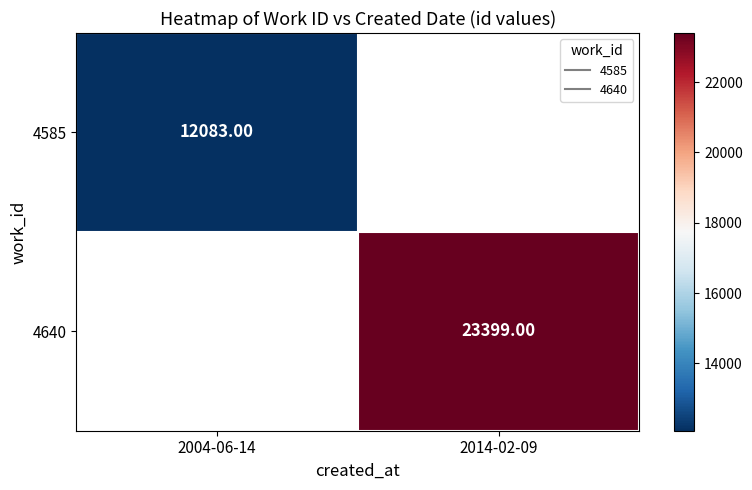

What is the smallest value displayed?

12083.0